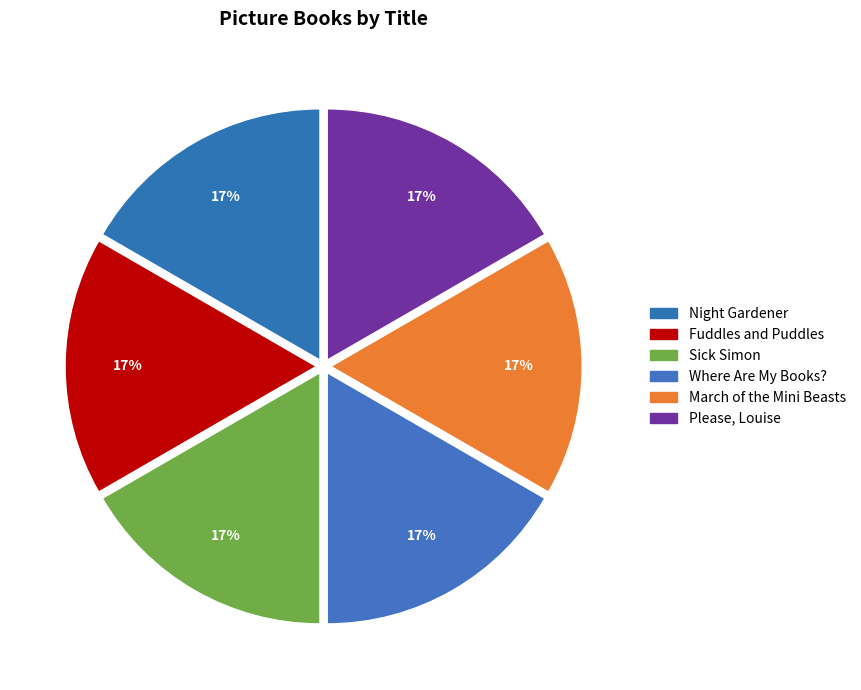

The Night Gardener slice represents 6% of the pie. True or false?

False